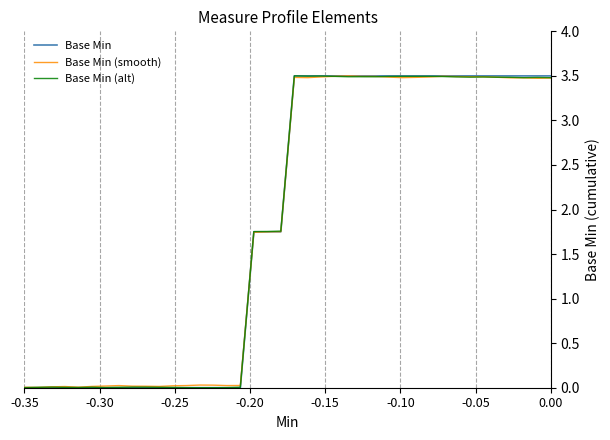

How many Base Min values are between 0 and 3?

20